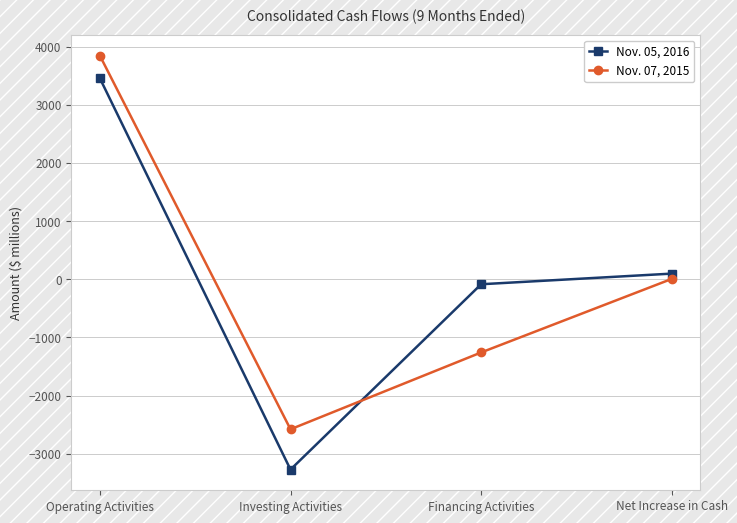

How many distinct data groups are displayed?

2